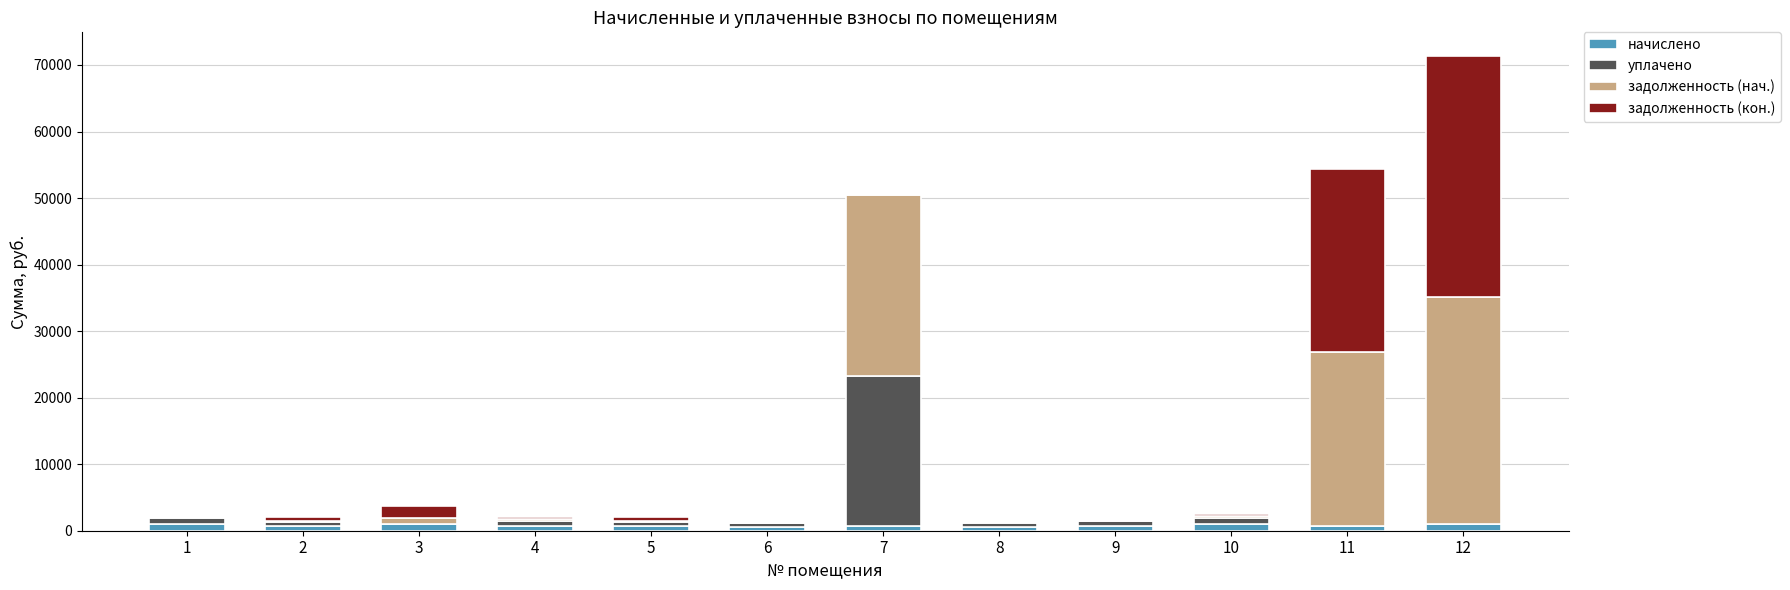

What are all the series names shown in the legend?

начислено, уплачено, задолженность (нач.), задолженность (кон.)